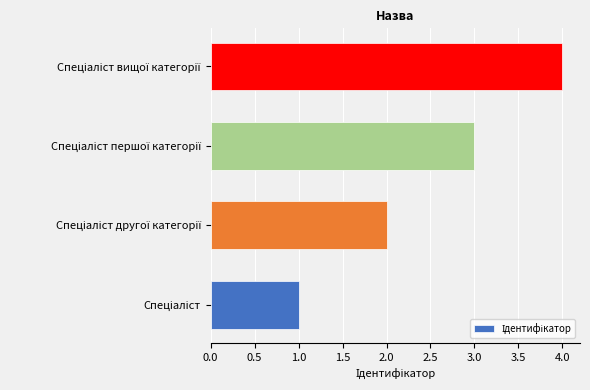

What is the sum of all values?

10